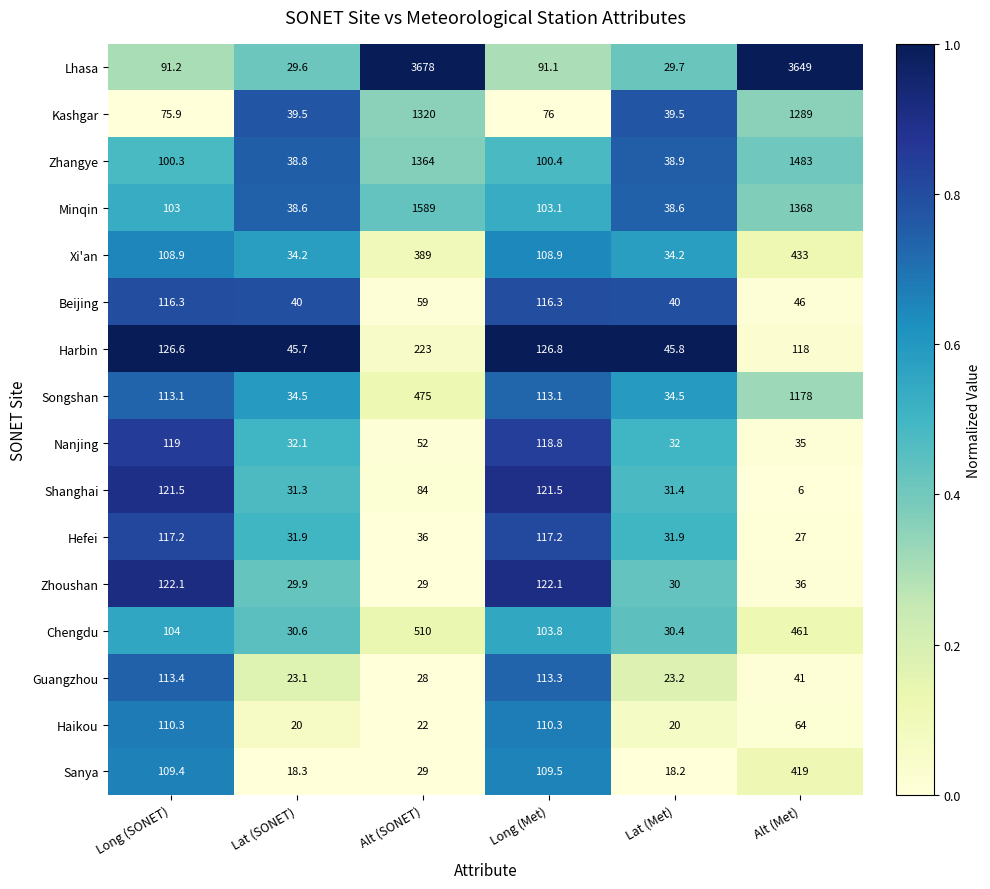

Which category has the lowest value in the Hefei series?

Alt (Met)